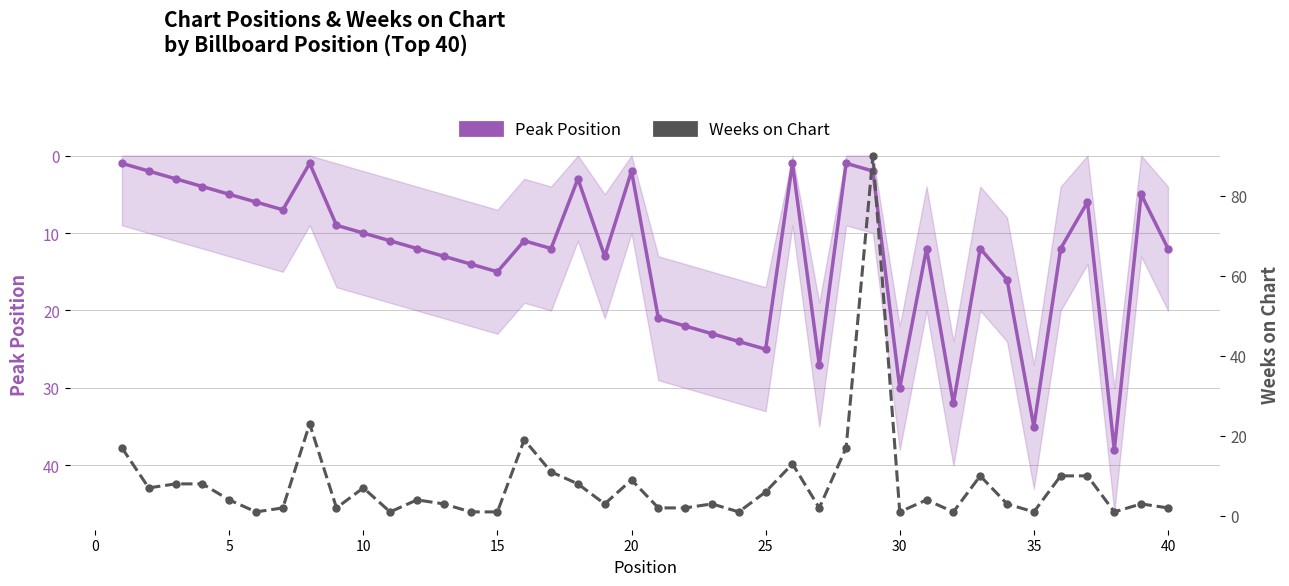

List the series in order of their peak value, highest first.

Weeks on Chart, Peak Position